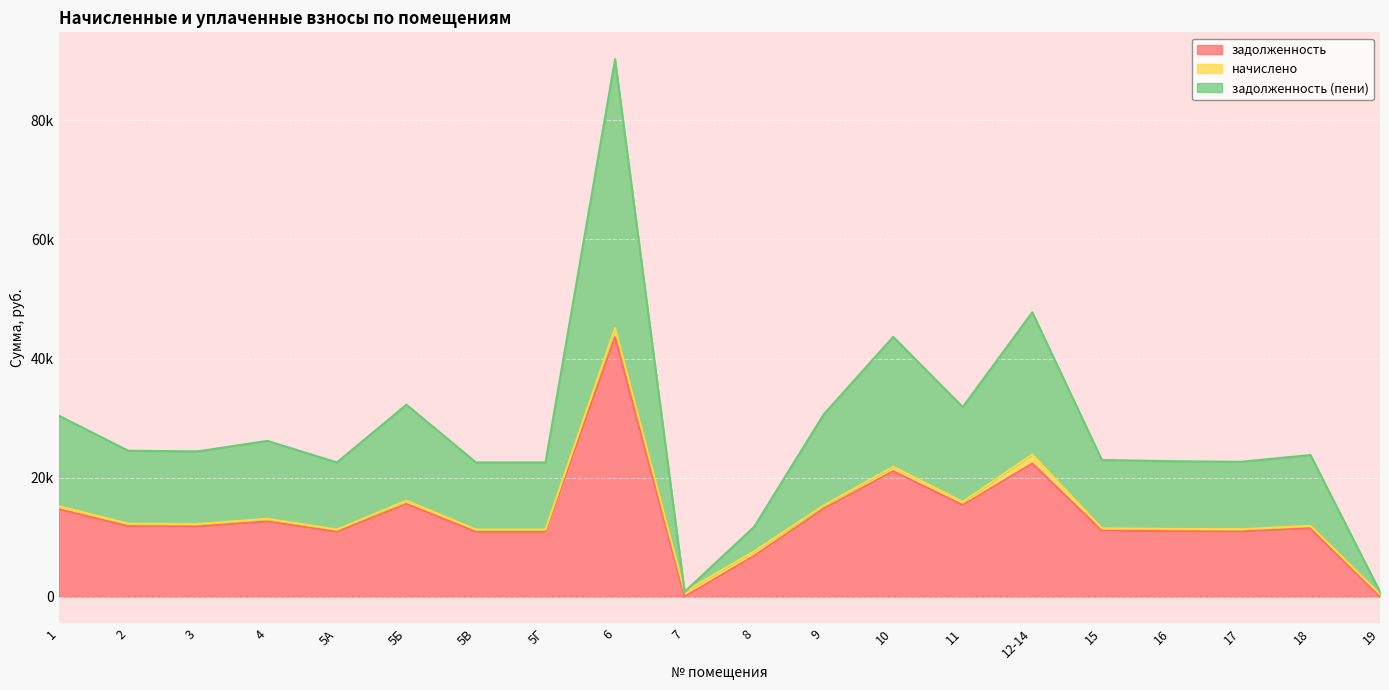

True or false: задолженность has more than 2 interior local peaks.

True